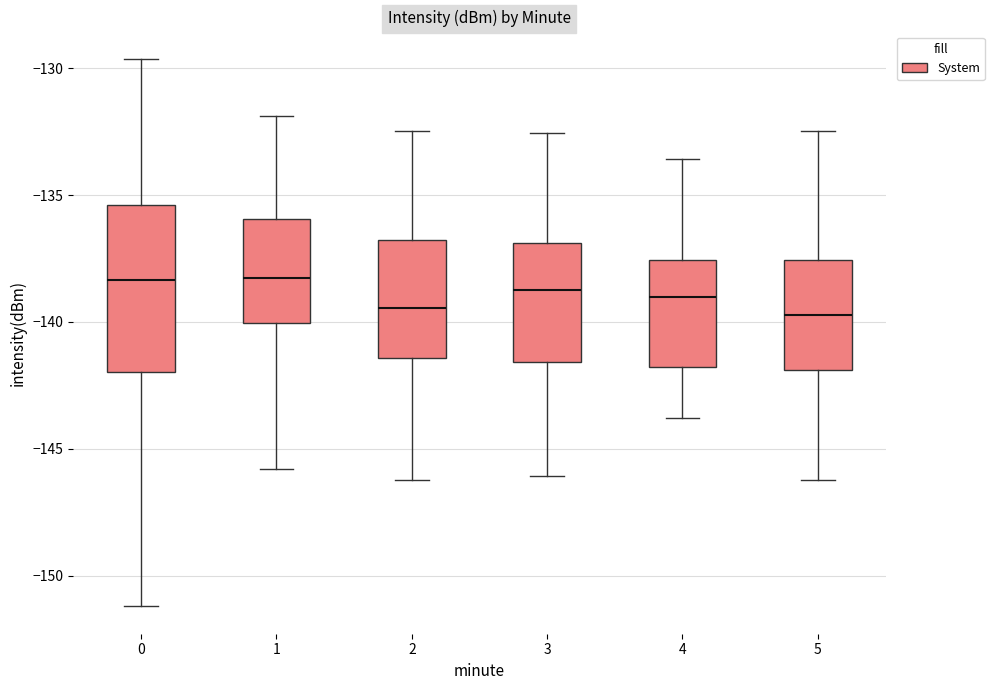

Reading left to right, transcribe this box plot: for each box, give where its median line is, the range the box spans, and where its two whiskers end, as read against the y-axis. The values are not printed on the chart, so give them approximately, as read against the axis.

0: median -138.5, box -142.0 to -135.5, whiskers -151.0 to -129.5
1: median -138.5, box -140.0 to -136.0, whiskers -146.0 to -132.0
2: median -139.5, box -141.5 to -137.0, whiskers -146.0 to -132.5
3: median -139.0, box -141.5 to -137.0, whiskers -146.0 to -132.5
4: median -139.0, box -142.0 to -137.5, whiskers -144.0 to -133.5
5: median -139.5, box -142.0 to -137.5, whiskers -146.0 to -132.5